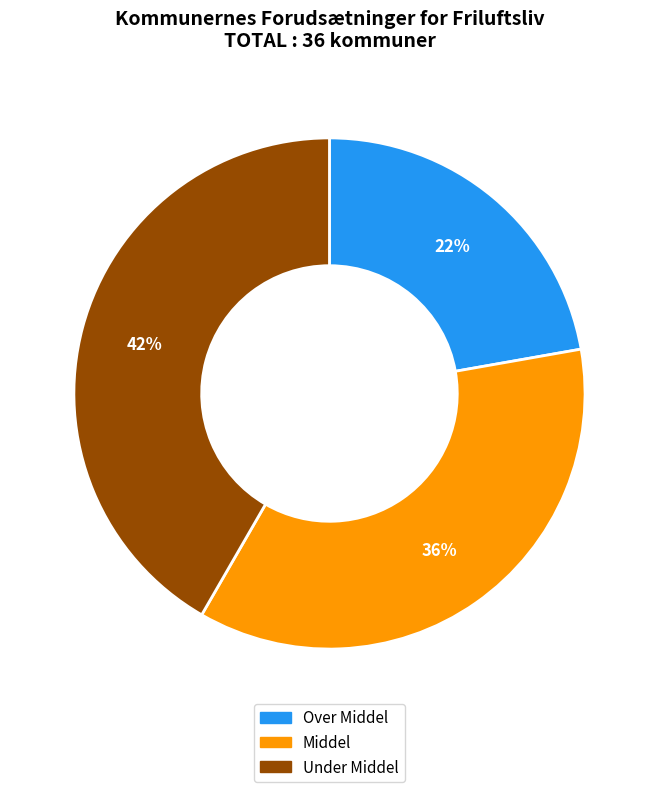

Between Middel and Over Middel, which is larger?

Middel